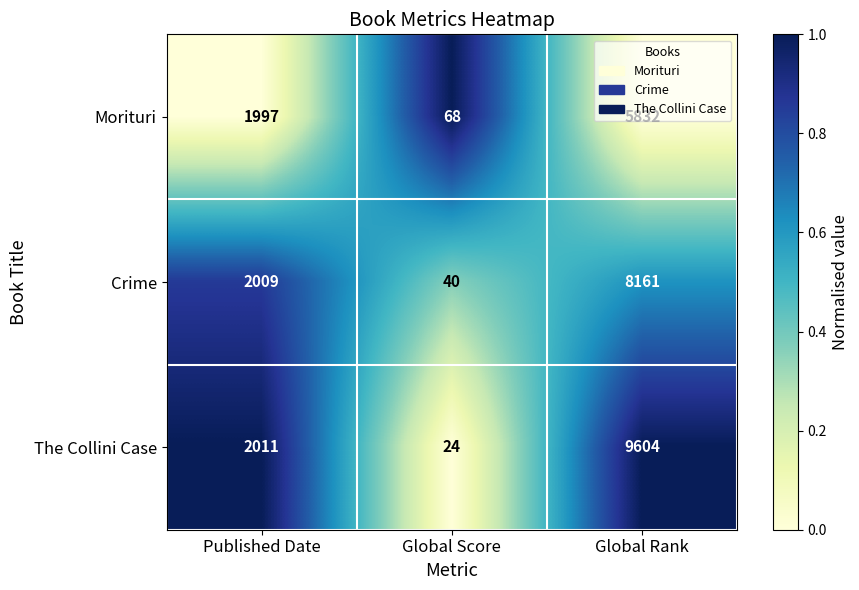

Which series has the largest total across all categories?

The Collini Case